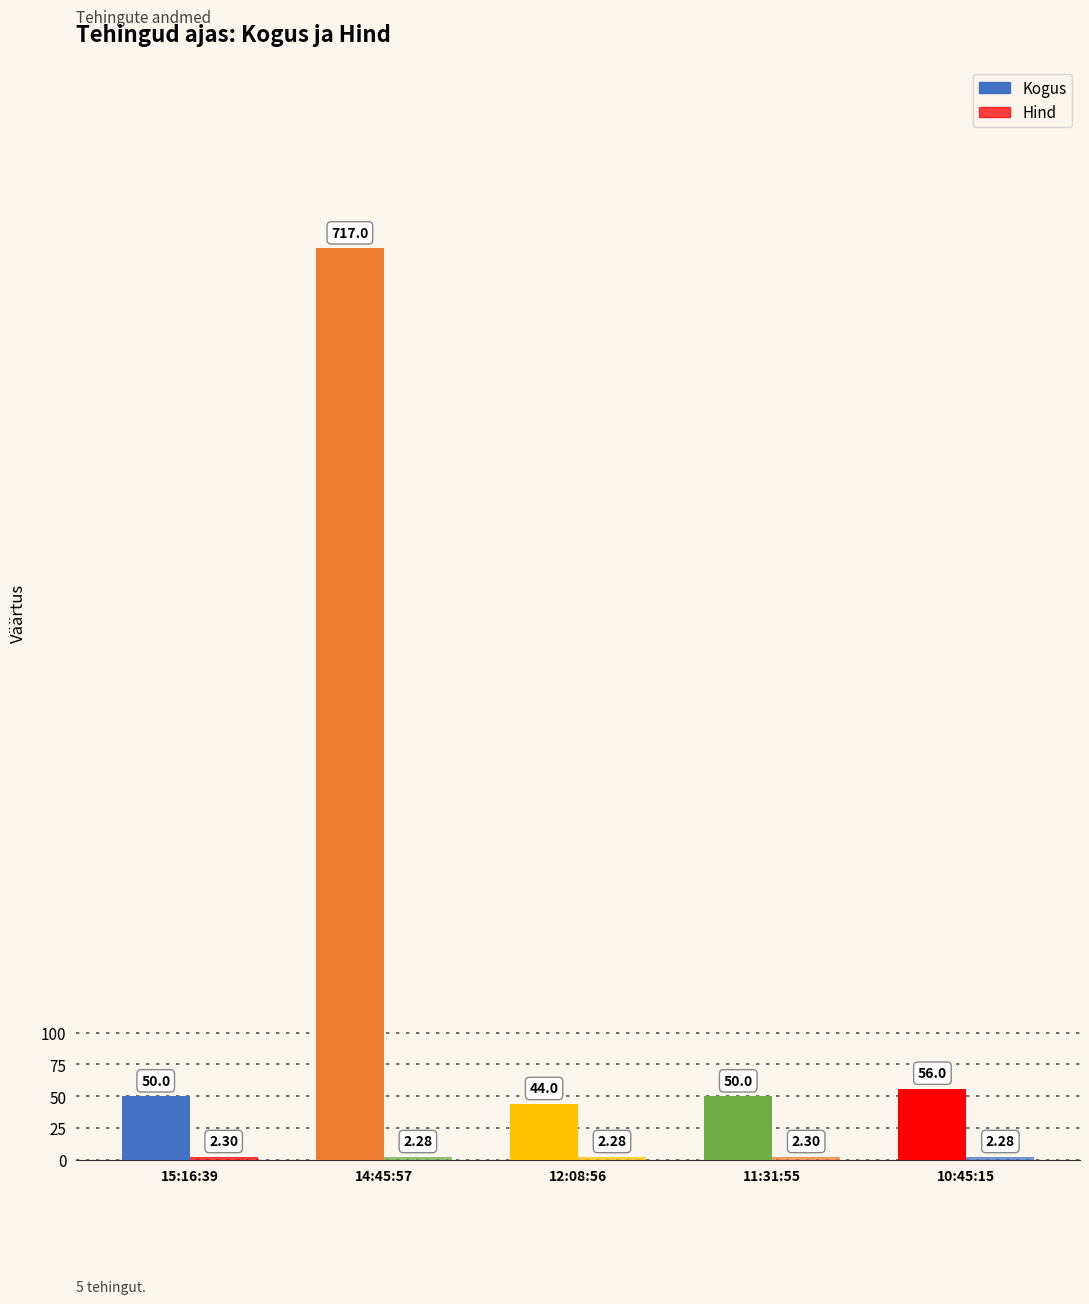

What is the value of the Hind bar at the 5th from the left?

2.3